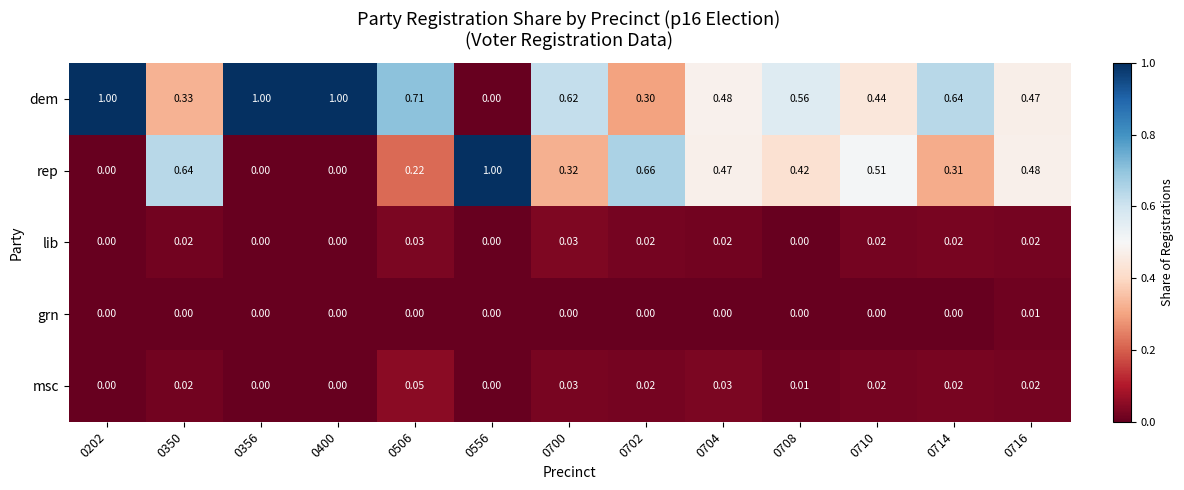

Is the value of rep at 0700 greater than the value of grn at 0556?

Yes